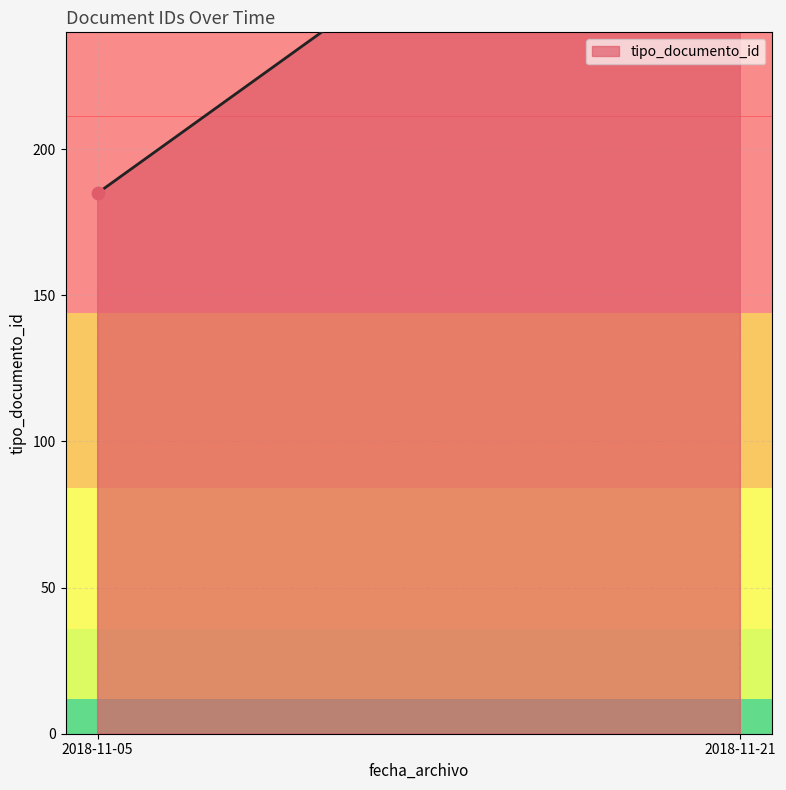

Between 2018-11-05 and 2018-11-21, which is larger?

2018-11-21